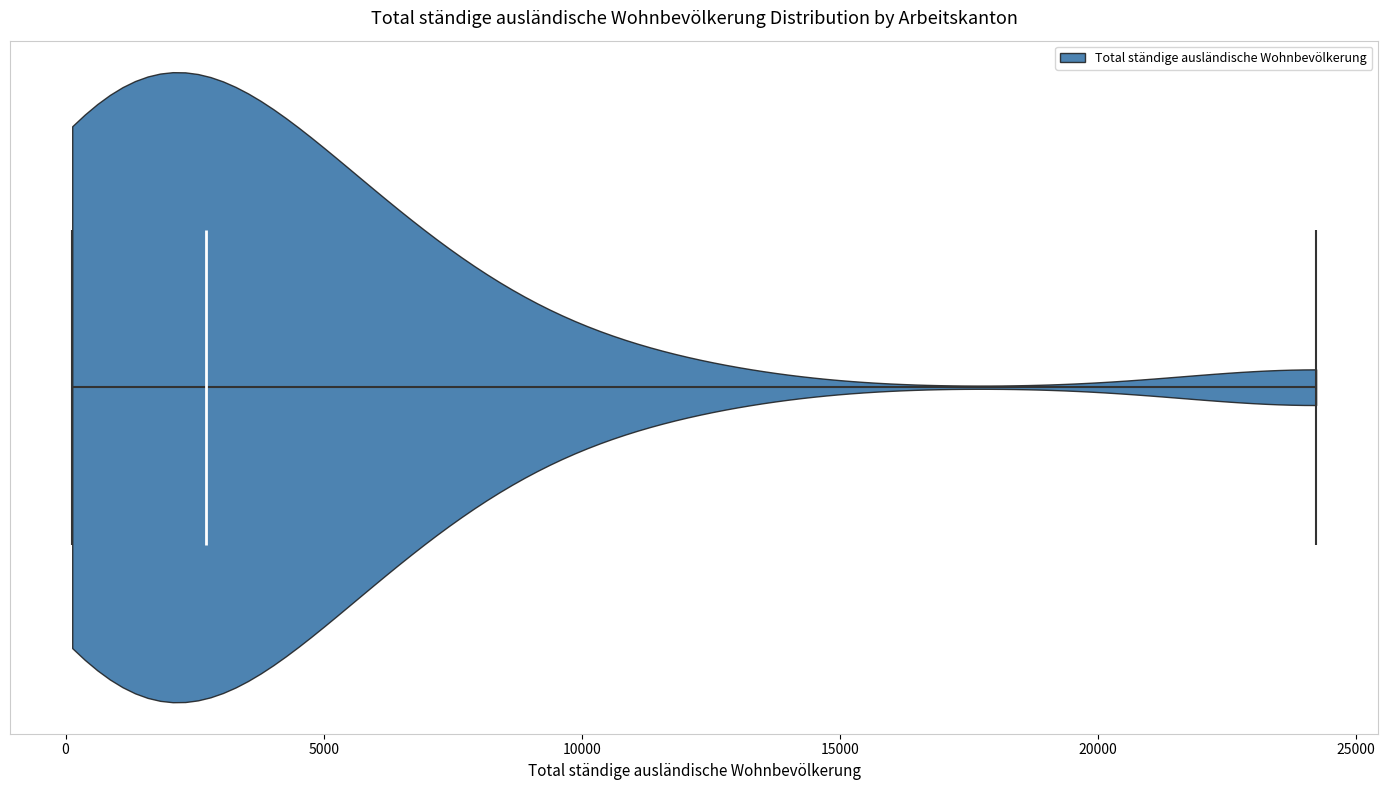

Where does the median line of the violin sit on the x-axis? The values are not printed on the chart, so give them approximately, as read against the axis.

2500